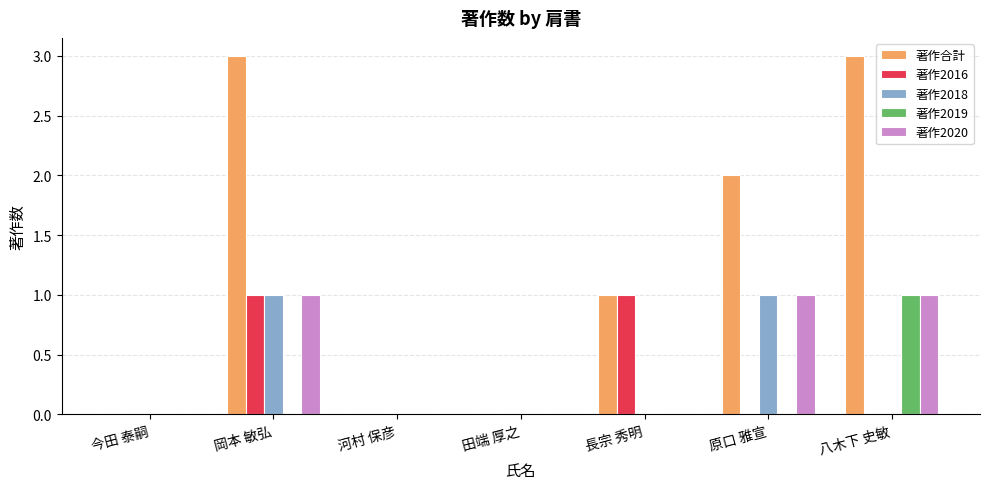

What is the greatest value displayed?

3